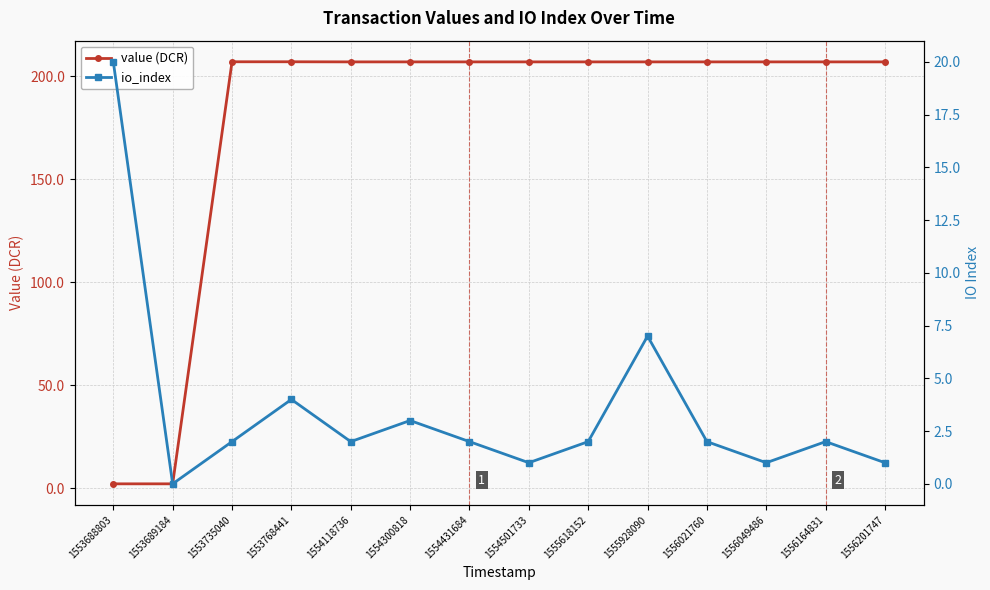

Rank the series by their average value, from lowest to highest.

io_index, value (DCR)